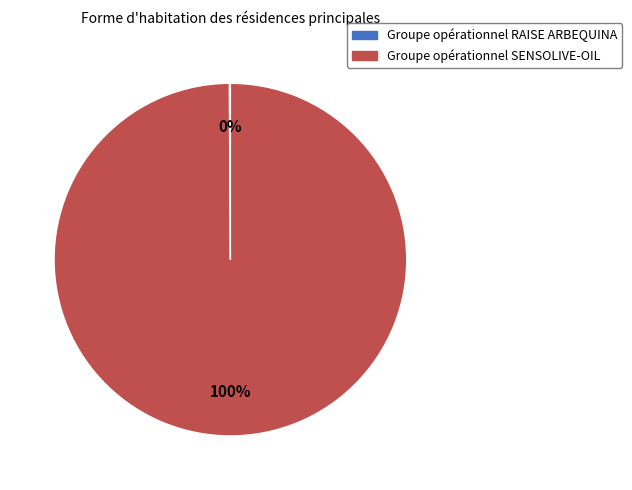

The Groupe opérationnel SENSOLIVE-OIL slice represents 93% of the pie. True or false?

False